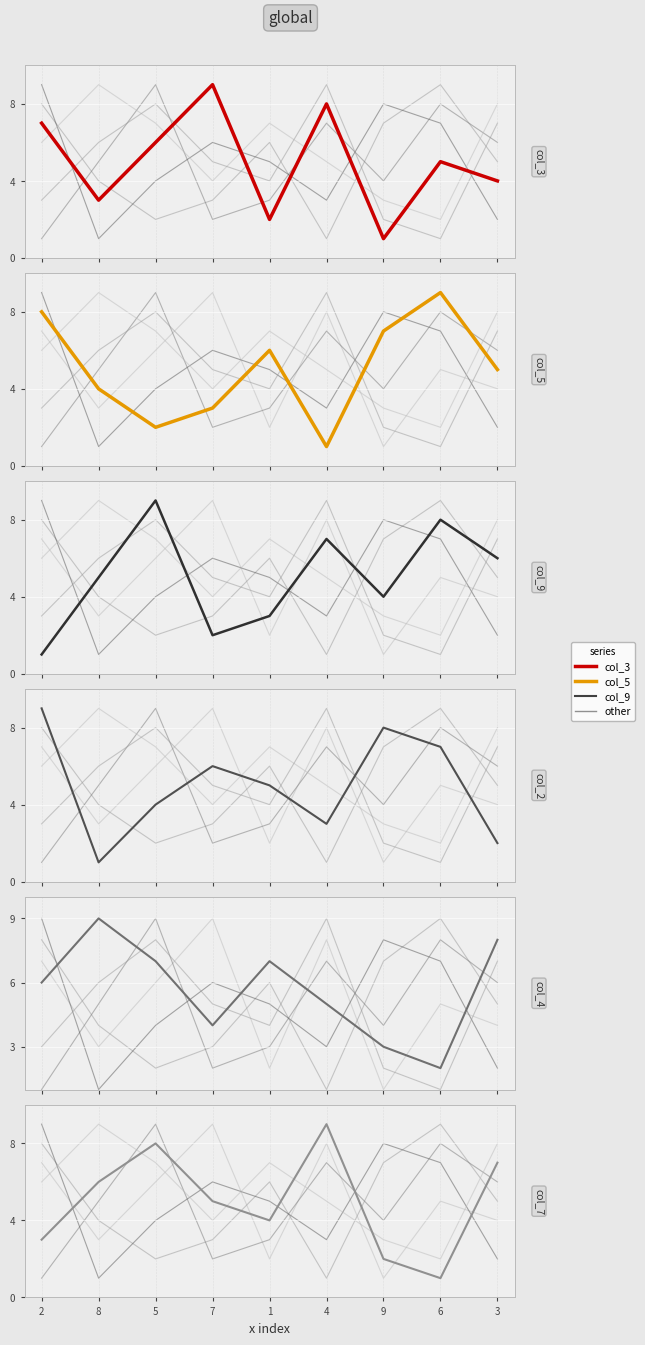

True or false: col_2 has a value of 3 at 4.

True